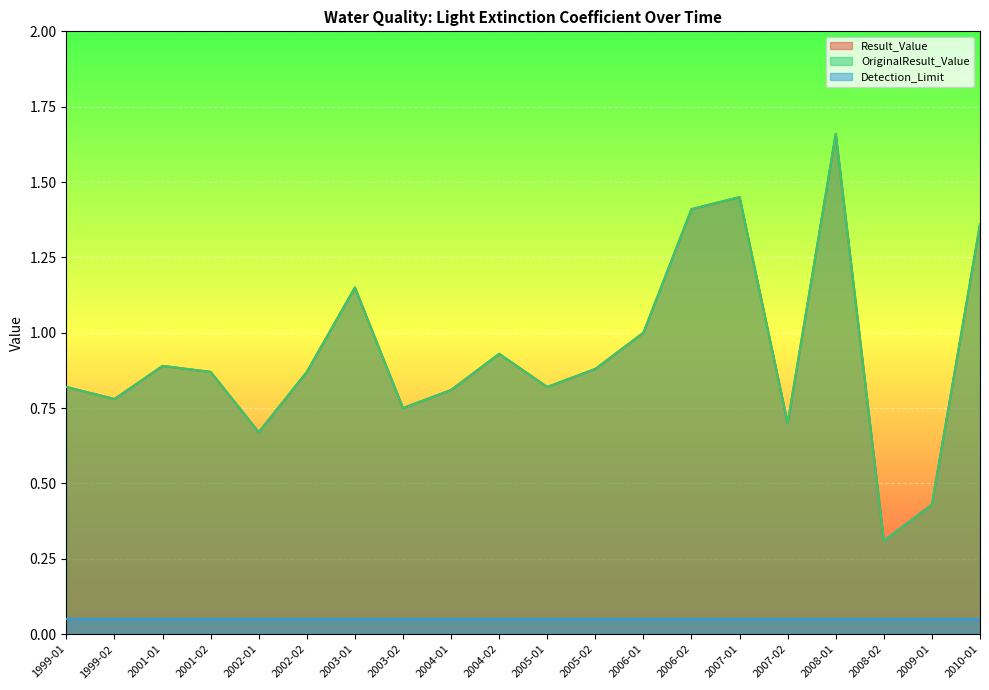

What is the approximate value of OriginalResult_Value at 2004-02?

0.9